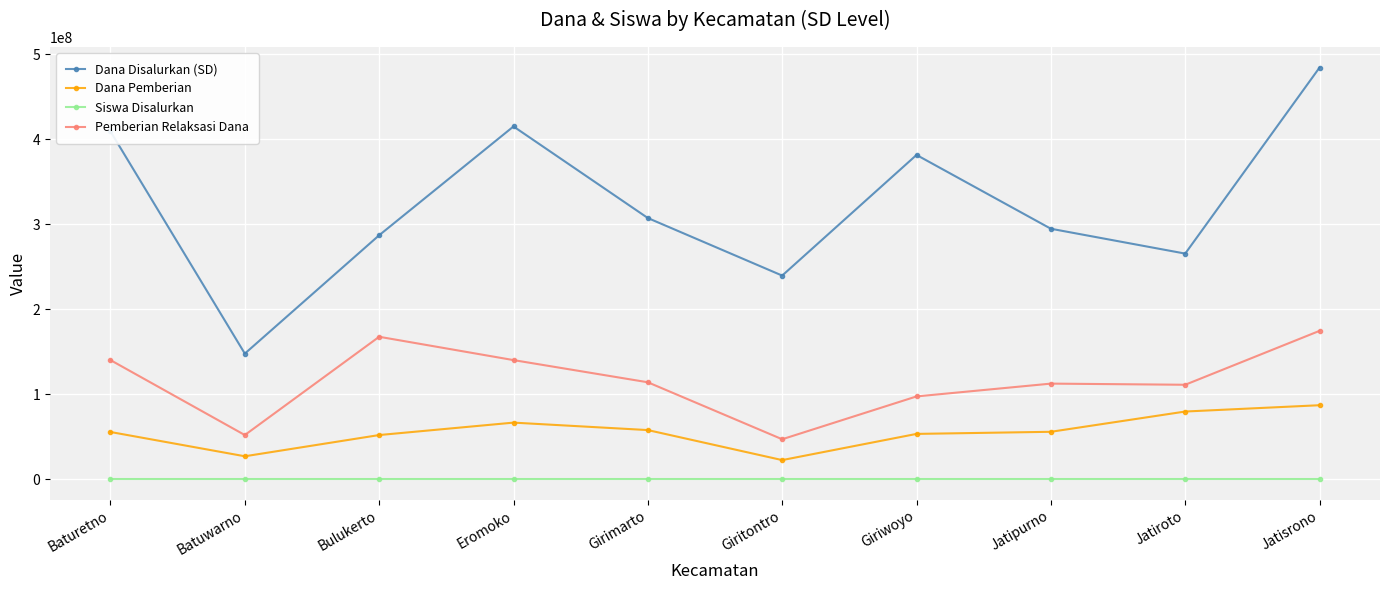

Which category has the highest value in the Dana Disalurkan (SD) series?

Jatisrono